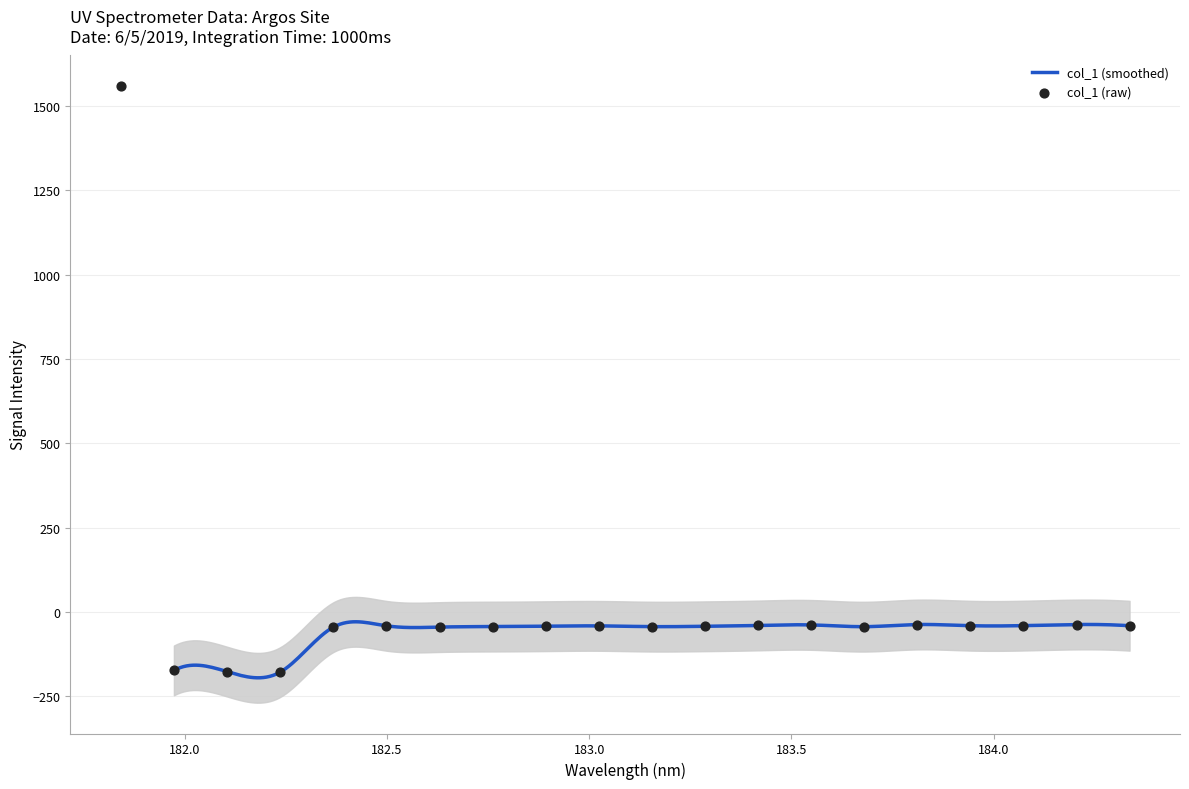

Between 1 and 14, which is larger?

14